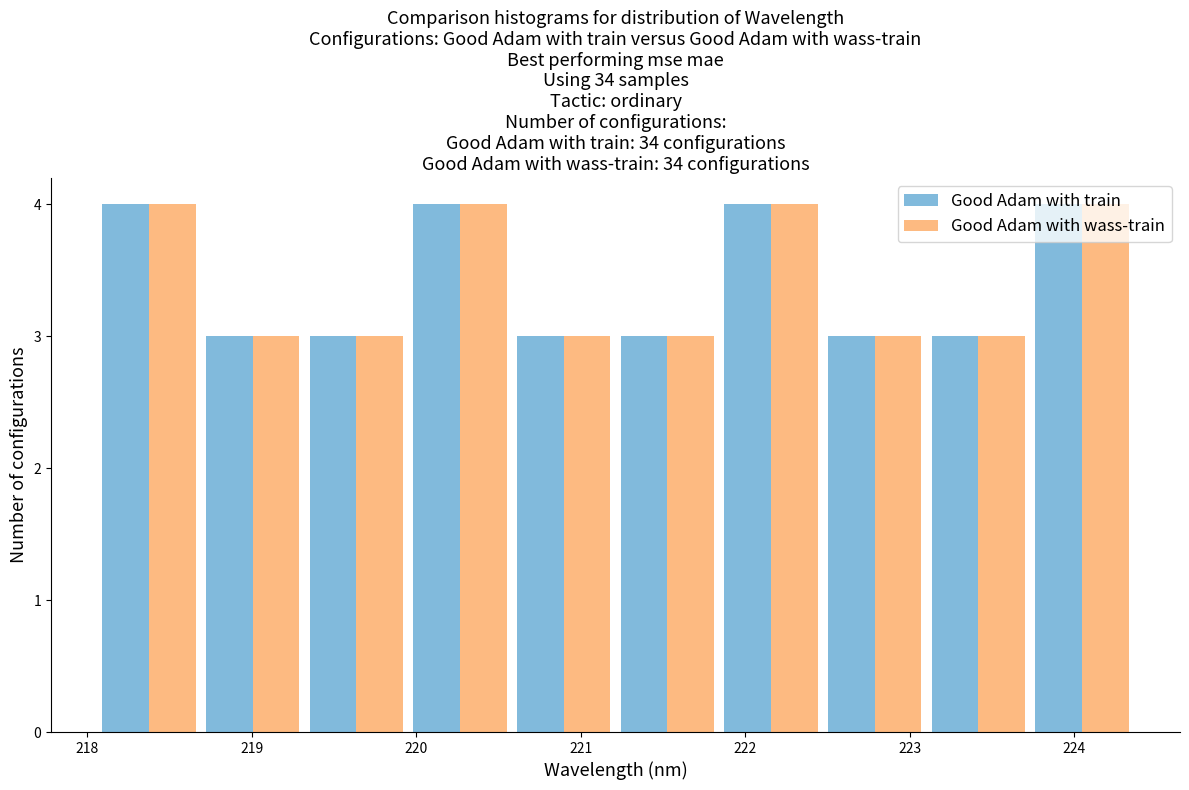

Reading left to right, list every range on the x-axis with the height of the bar of each series over it. Neither the bar edges nor the heights are printed on the chart, so give them approximately, as read against the axes.

218.1 to 218.7: Good Adam with train=4	Good Adam with wass-train=4
218.7 to 219.3: Good Adam with train=3	Good Adam with wass-train=3
219.3 to 220.0: Good Adam with train=3	Good Adam with wass-train=3
220.0 to 220.6: Good Adam with train=4	Good Adam with wass-train=4
220.6 to 221.2: Good Adam with train=3	Good Adam with wass-train=3
221.2 to 221.8: Good Adam with train=3	Good Adam with wass-train=3
221.8 to 222.5: Good Adam with train=4	Good Adam with wass-train=4
222.5 to 223.1: Good Adam with train=3	Good Adam with wass-train=3
223.1 to 223.7: Good Adam with train=3	Good Adam with wass-train=3
223.7 to 224.4: Good Adam with train=4	Good Adam with wass-train=4